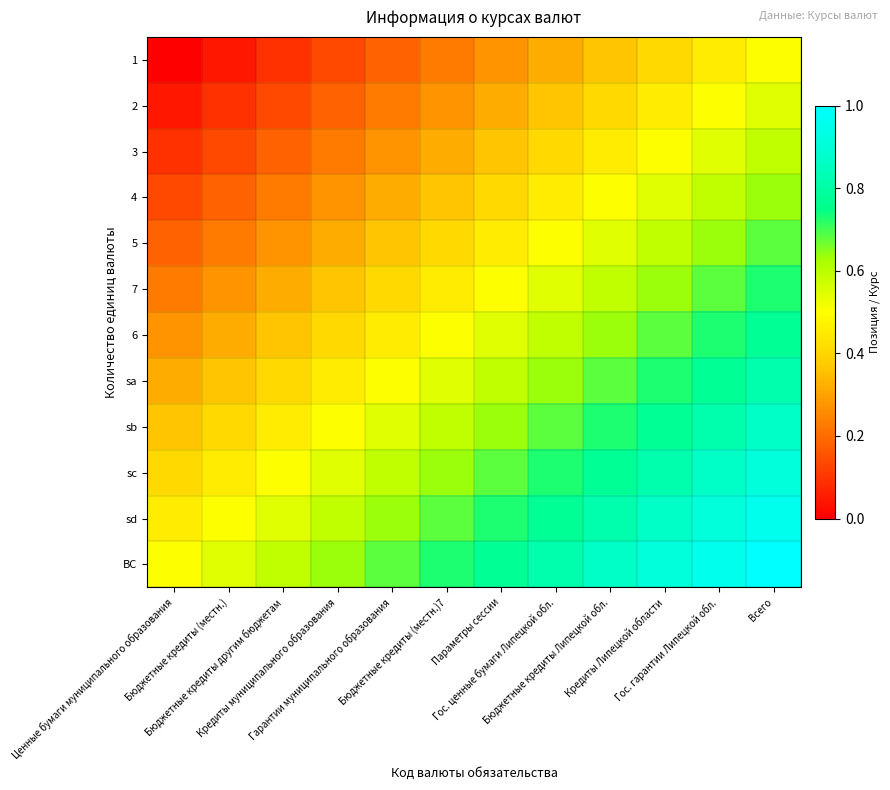

How many data points does each series have?

12